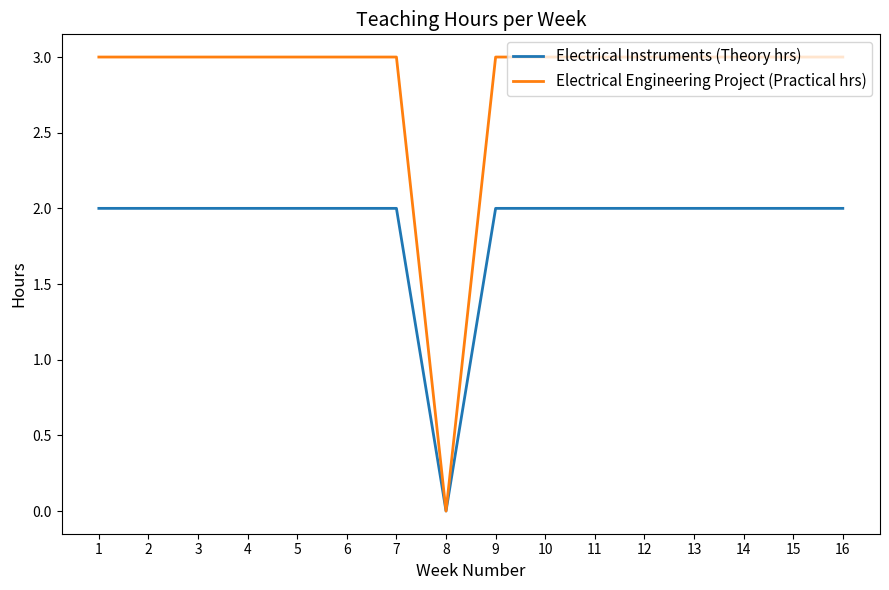

Which series has the widest spread of values?

Electrical Engineering Project (Practical hrs)